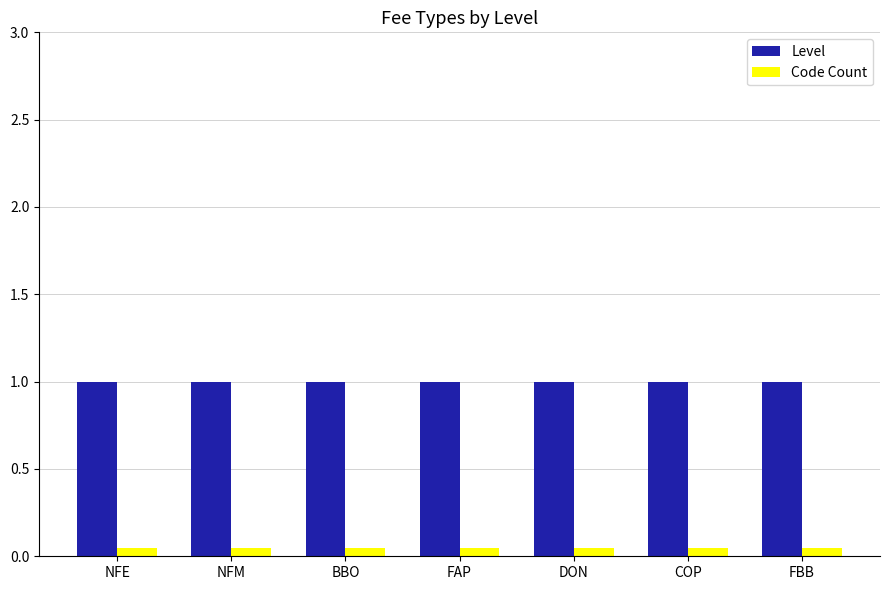

What is the value of the Level bar at the 2nd from the left?

1.0